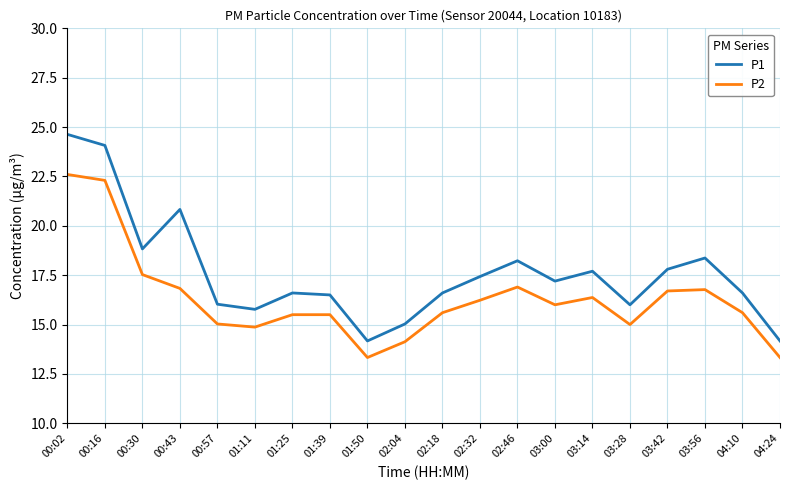

True or false: P1 has a value of 16.5 at 01:39.

True